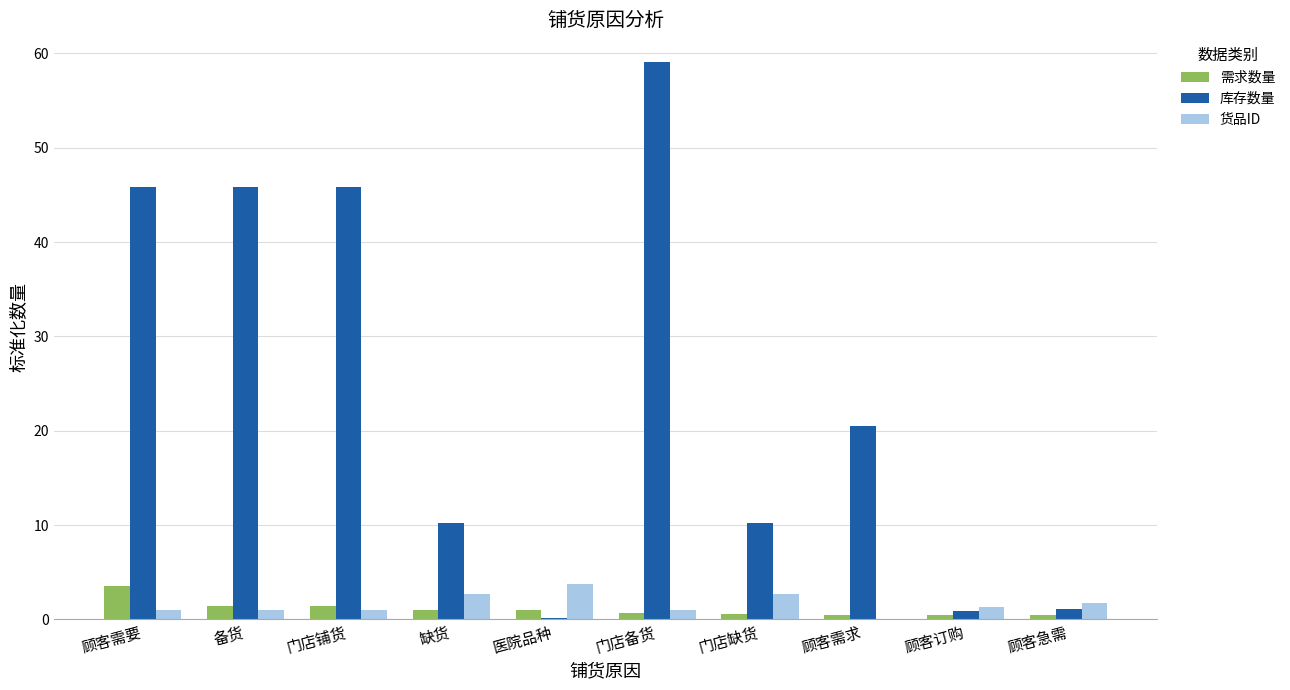

How many distinct data groups are displayed?

3